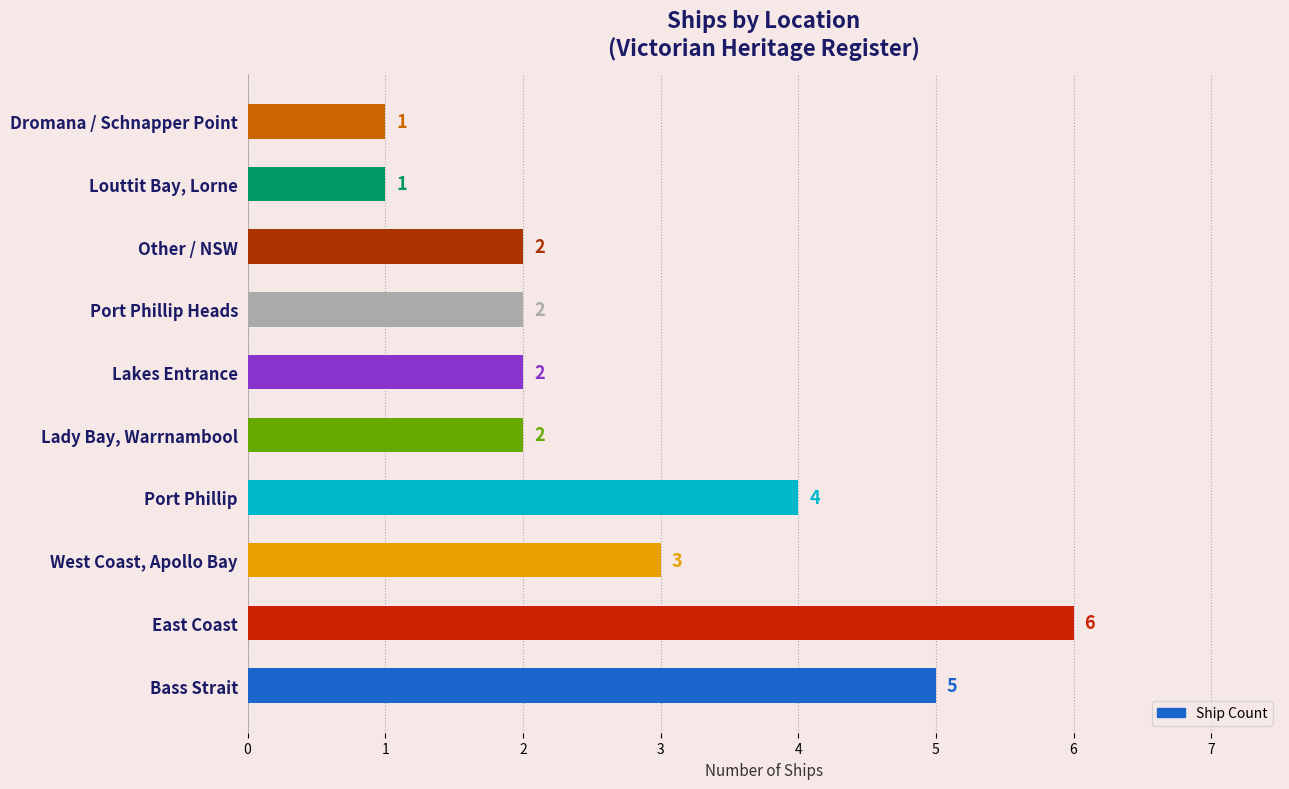

How many bars are there in total?

10